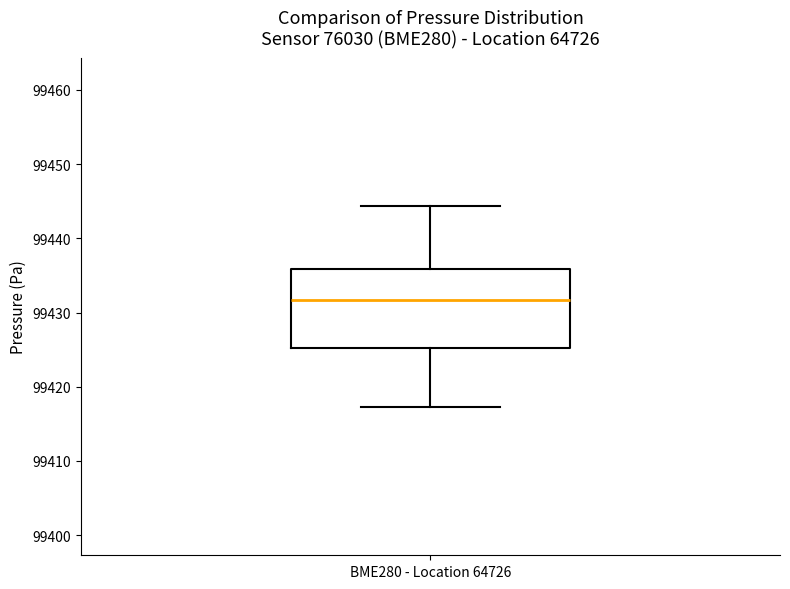

Where is the upper edge of the box for BME280 - Location 64726 on the y-axis? The values are not printed on the chart, so give them approximately, as read against the axis.

99436